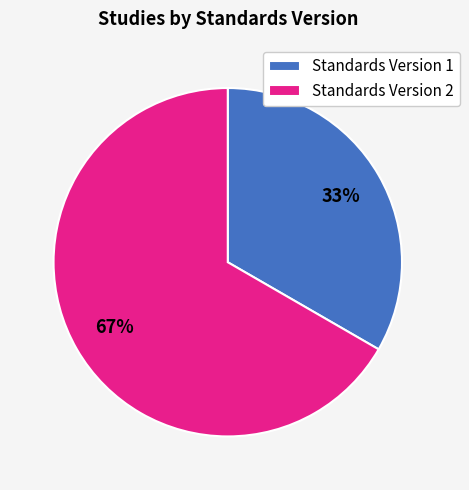

To the nearest percent, what is the average slice percentage?

50%